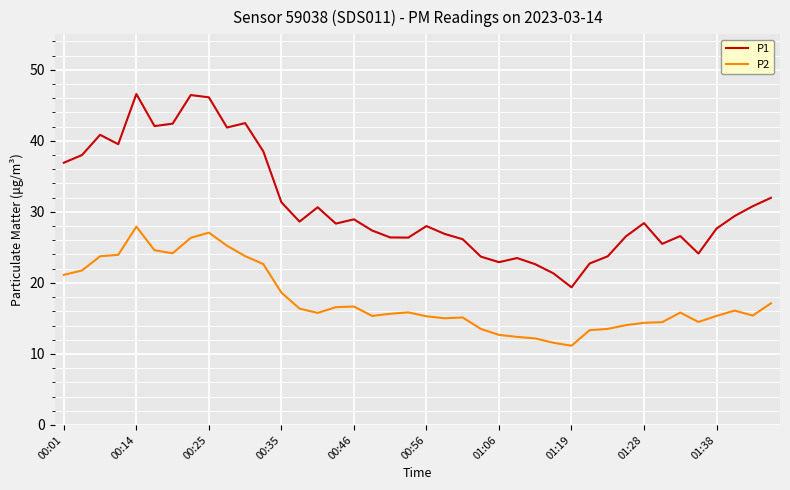

Which series has the largest total across all categories?

P1